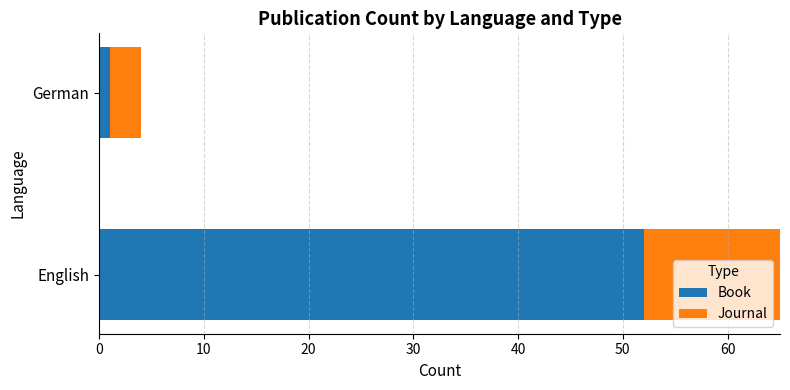

Which series has the largest total across all categories?

Book